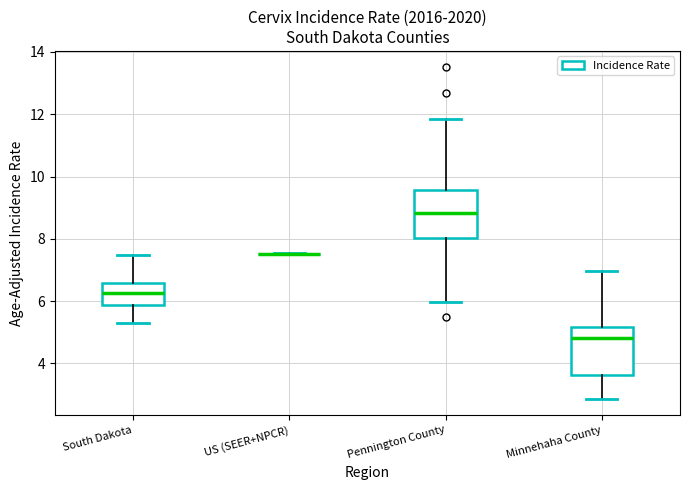

Reading left to right, transcribe this box plot: for each box, give where its median line is, the range the box spans, and where its two whiskers end, as read against the y-axis. The values are not printed on the chart, so give them approximately, as read against the axis.

South Dakota: median 6.2, box 5.8 to 6.6, whiskers 5.4 to 7.4
US (SEER+NPCR): box collapsed to a line at 7.6, whiskers 7.6 to 7.6
Pennington County: median 8.8, box 8.0 to 9.6, whiskers 6.0 to 11.8
Minnehaha County: median 4.8, box 3.6 to 5.2, whiskers 2.8 to 7.0